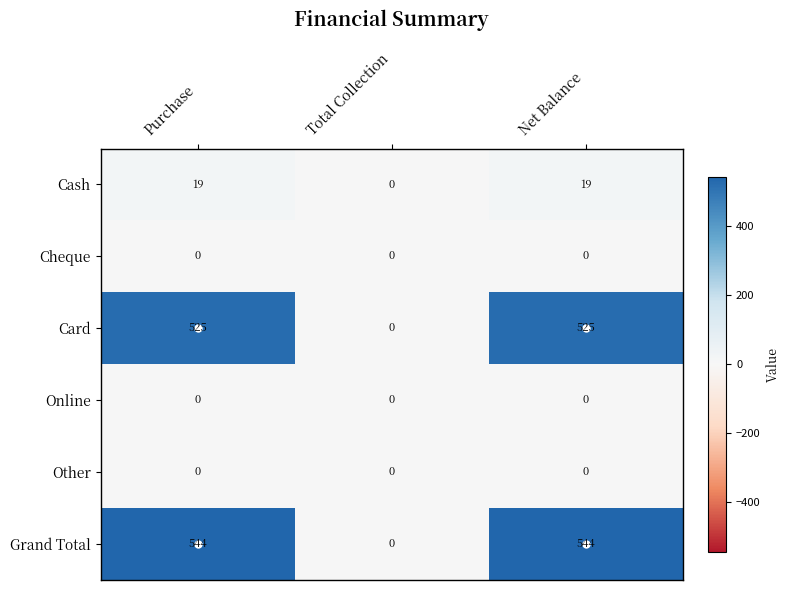

Which series has the largest total across all categories?

Grand Total